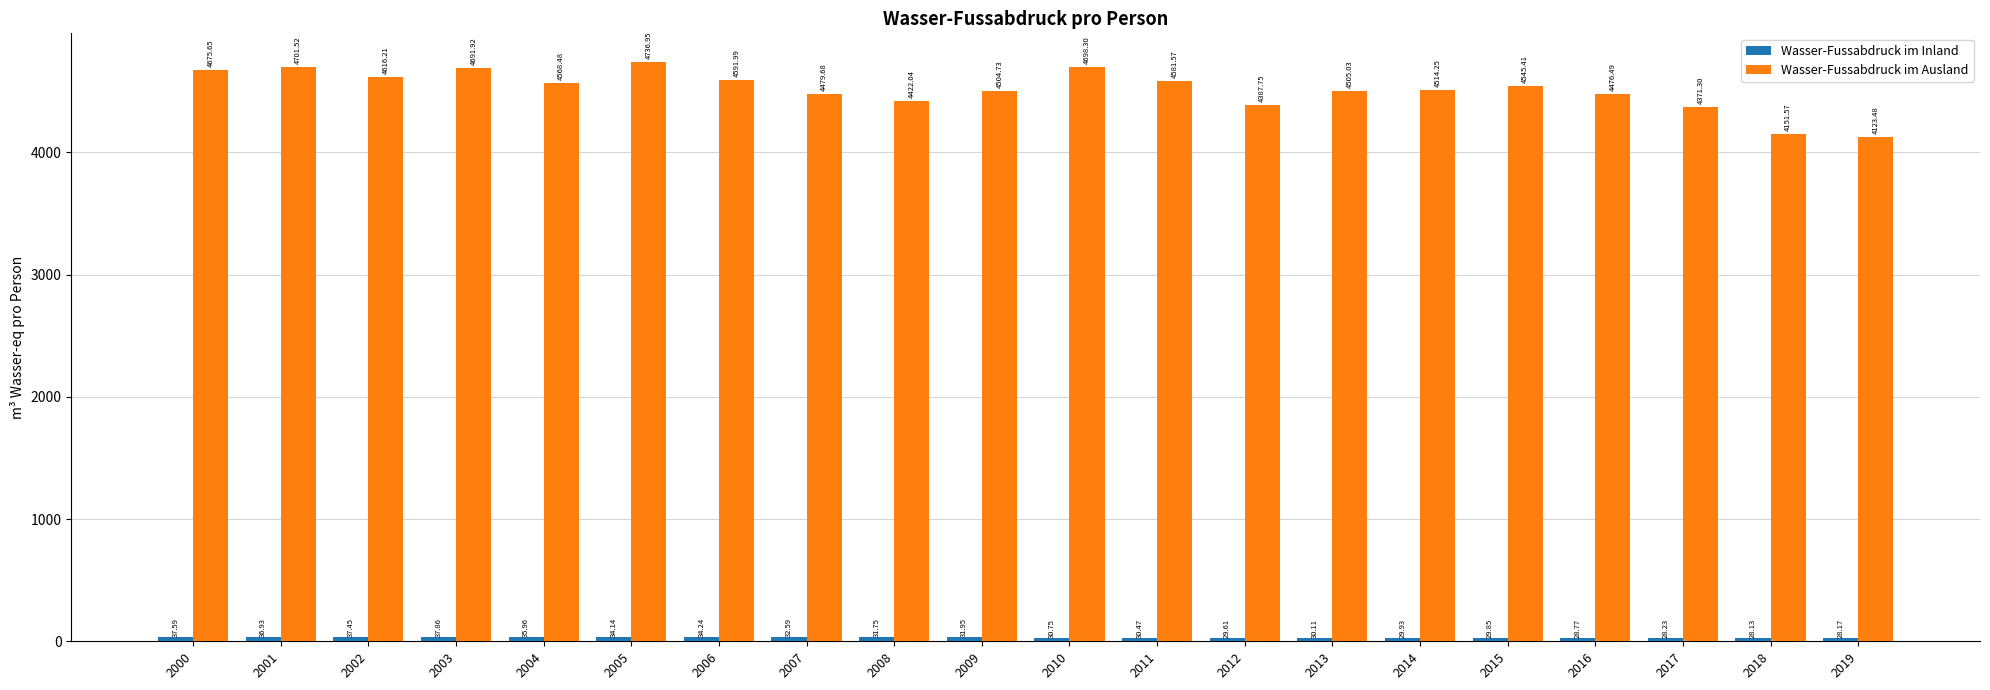

What is the sum of all Wasser-Fussabdruck im Ausland values?

90344.3